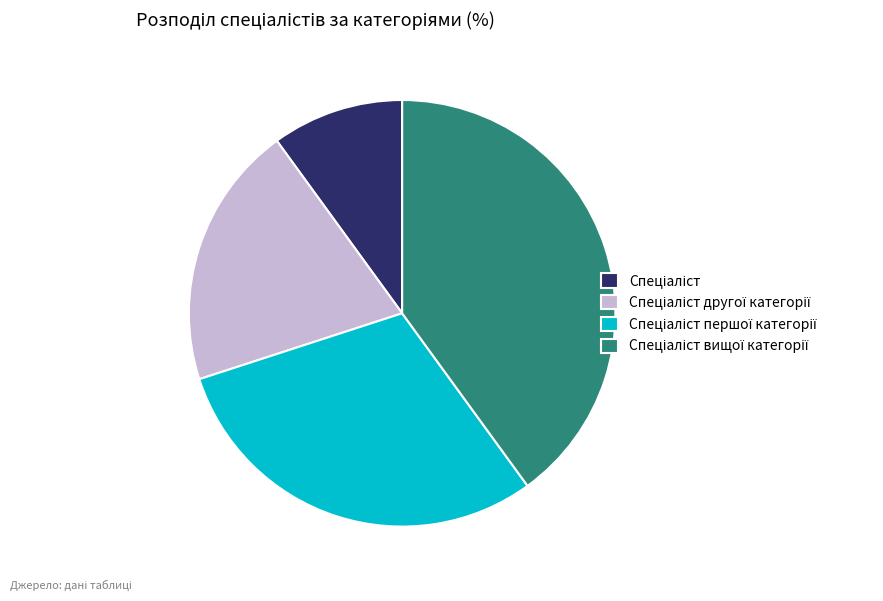

Is there a majority slice in this chart?

No